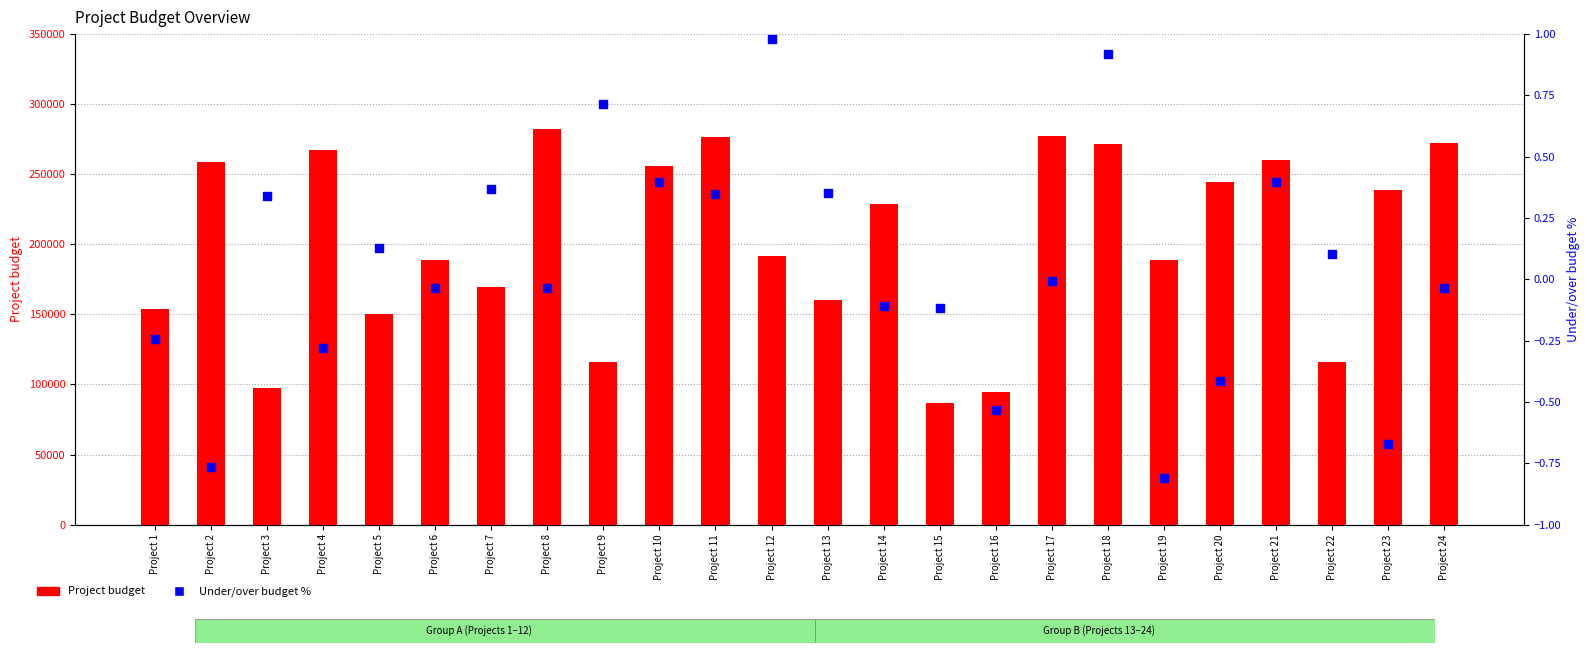

Which series has the widest spread of Y values?

Project budget